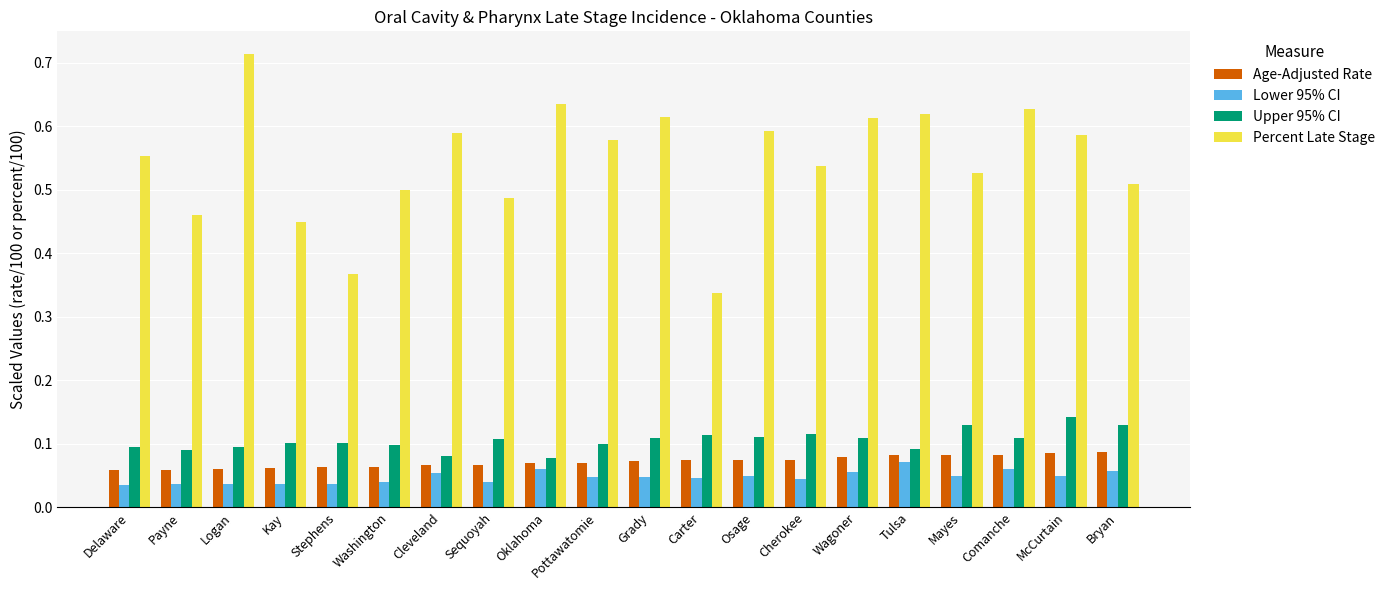

The value of Upper 95% CI at Grady is 0.2. True or false?

False